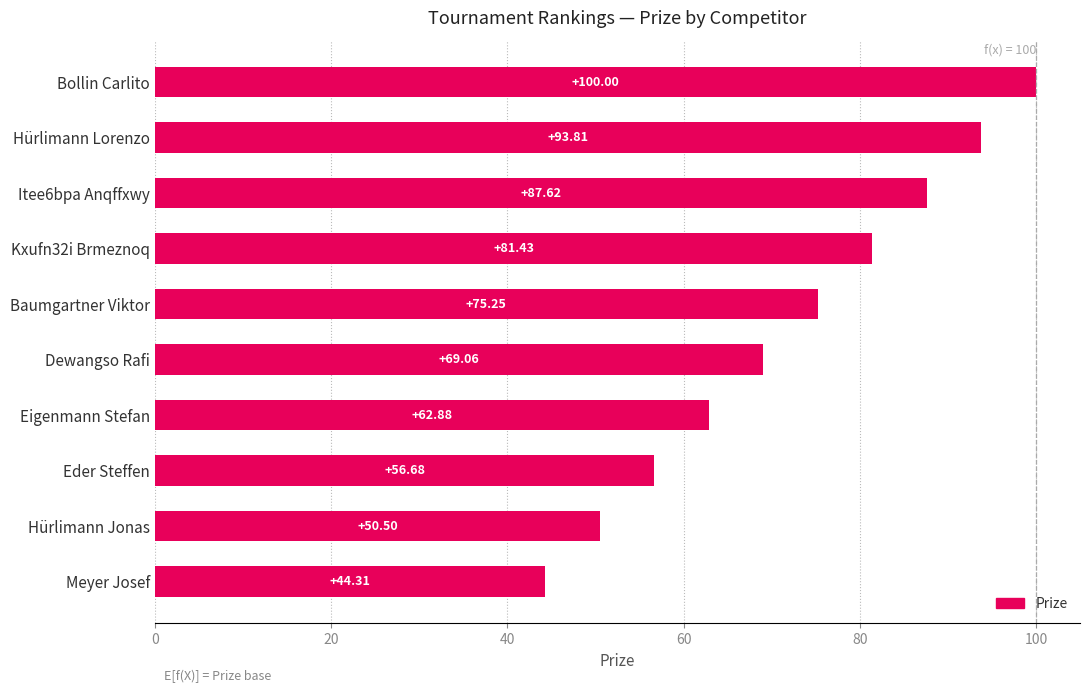

What is the change in value from Eigenmann Stefan to Hürlimann Jonas?

-12.4